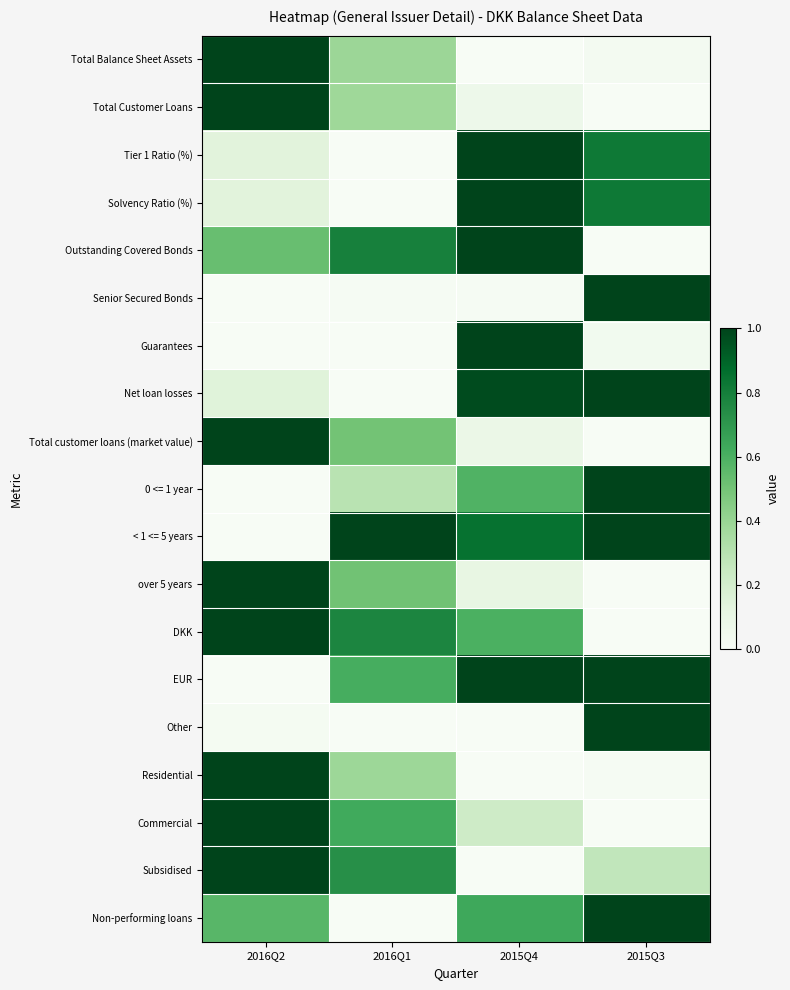

Between 2016Q1 and 2015Q4, which series saw the biggest shift?

Tier 1 Ratio (%)